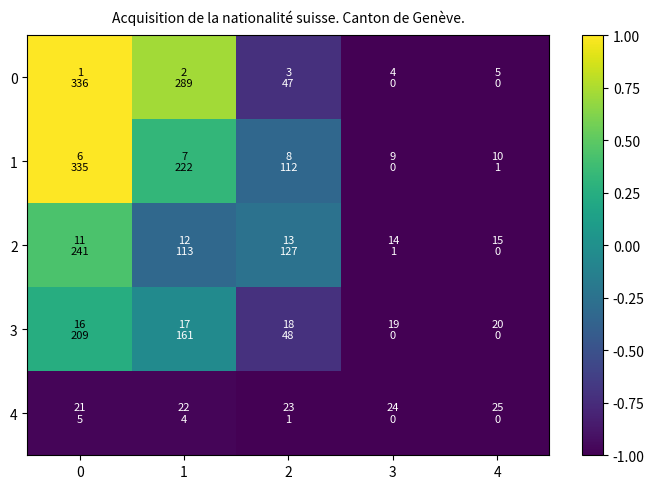

Reading left to right, list all the values displayed in this chart.

0: 0=1.0	1=0.7	2=-0.7	3=-1.0	4=-1.0
1: 0=1.0	1=0.3	2=-0.3	3=-1.0	4=-1.0
2: 0=0.4	1=-0.3	2=-0.2	3=-1.0	4=-1.0
3: 0=0.2	1=-0.0	2=-0.7	3=-1.0	4=-1.0
4: 0=-1.0	1=-1.0	2=-1.0	3=-1.0	4=-1.0